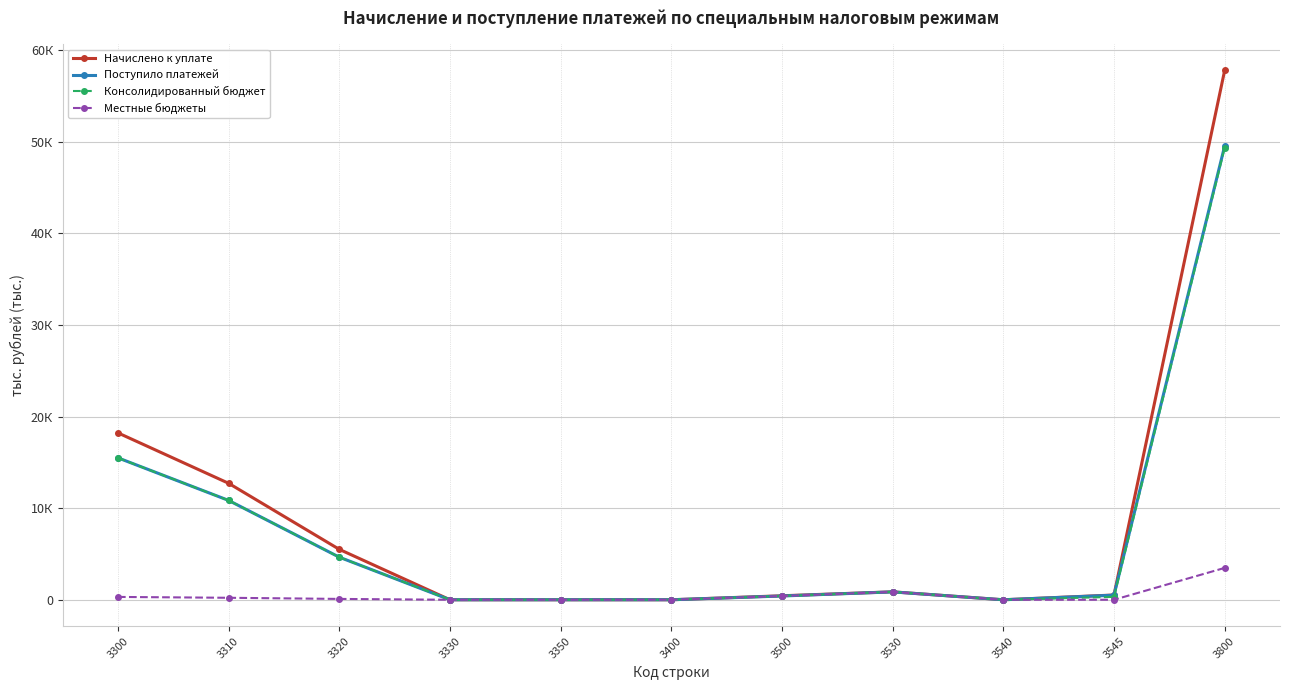

What are all the series names shown in the legend?

Начислено к уплате, Поступило платежей, Консолидированный бюджет, Местные бюджеты